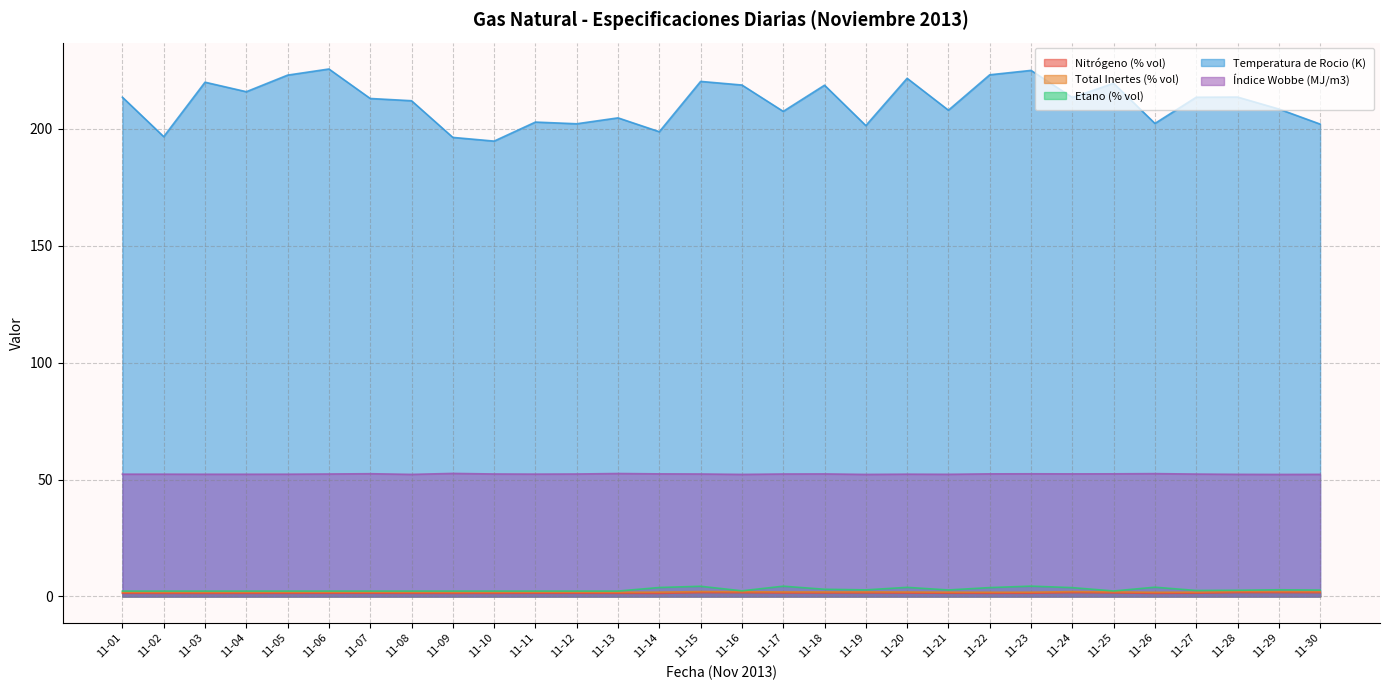

At which category is the sum across all series the highest?

11-23